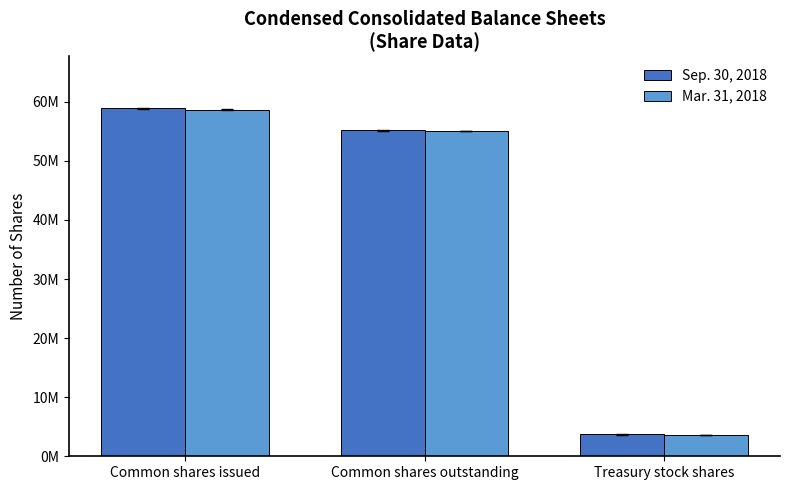

What is the sum of all Sep. 30, 2018 values?

117718590